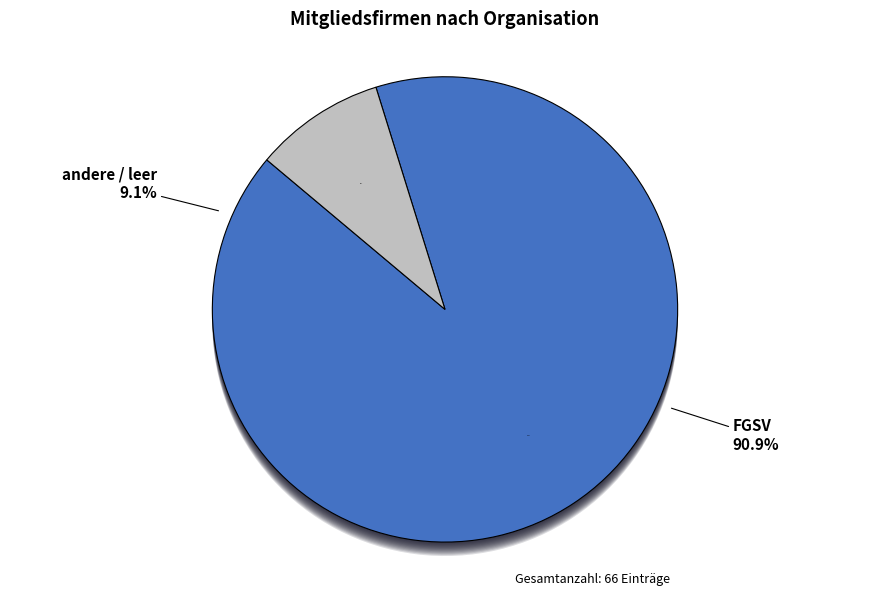

Which slice is the largest?

FGSV